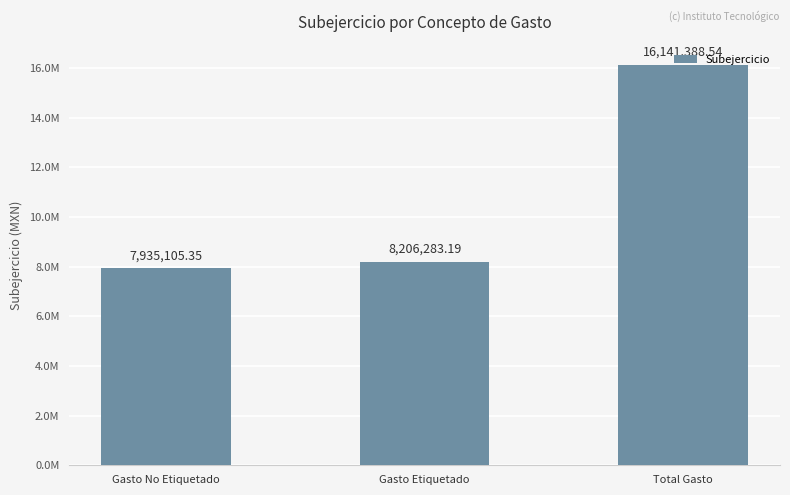

Are the bars horizontal?

No